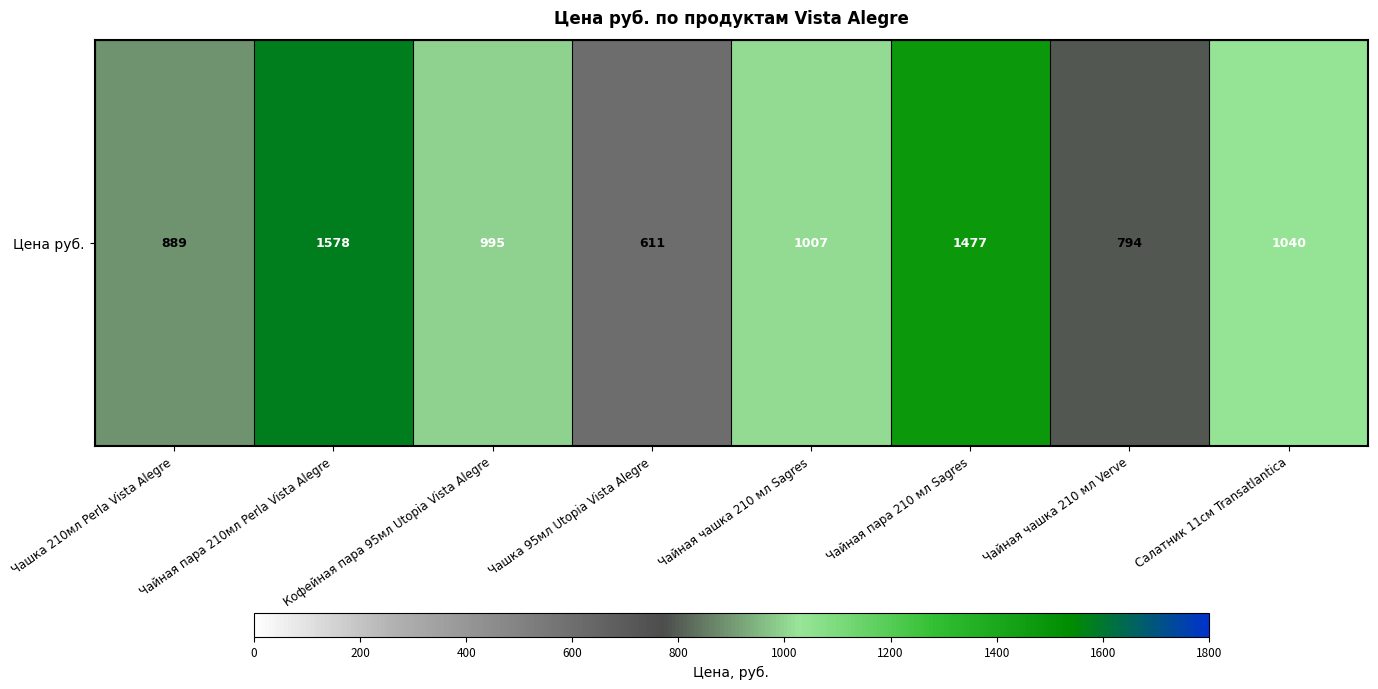

Which label corresponds to the largest value in the chart?

Чайная пара 210мл Perla Vista Alegre